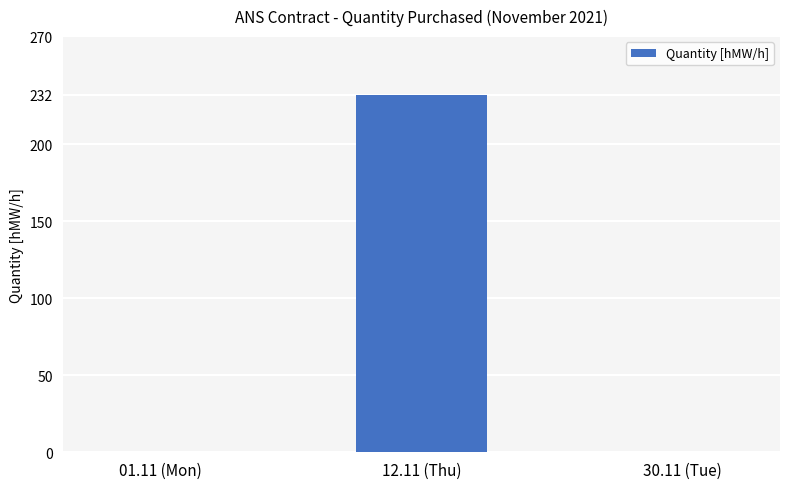

How many data points does each series have?

3